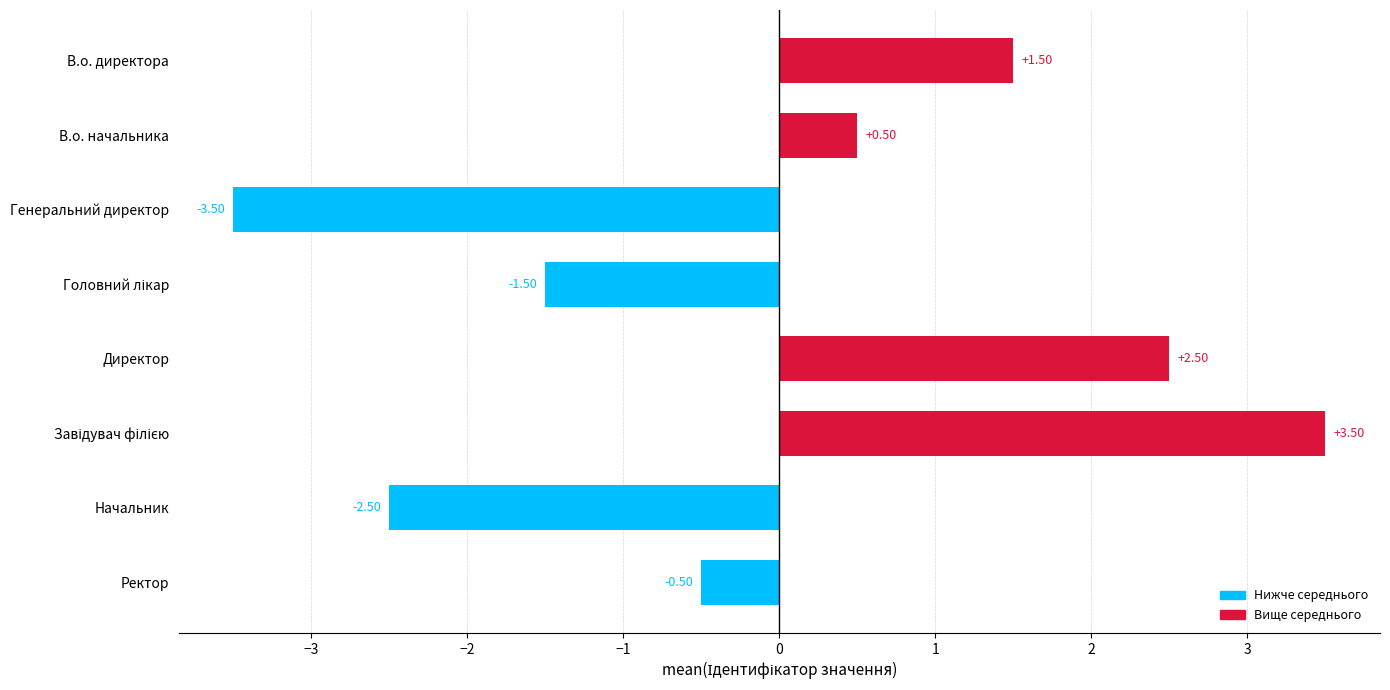

What is the label of the 8th bar from the top?

Ректор